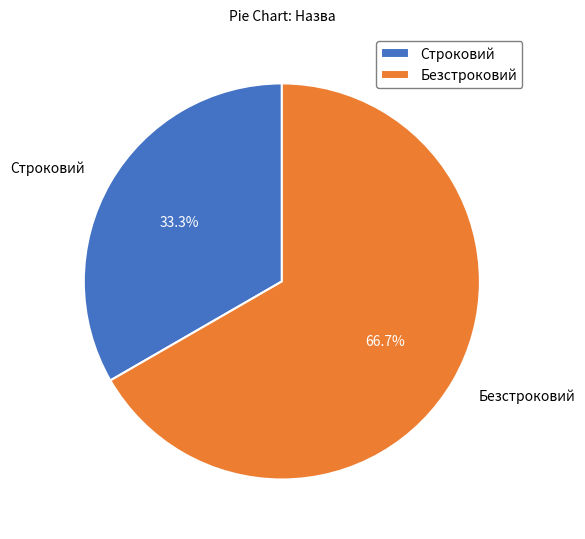

Between Безстроковий and Строковий, which is larger?

Безстроковий